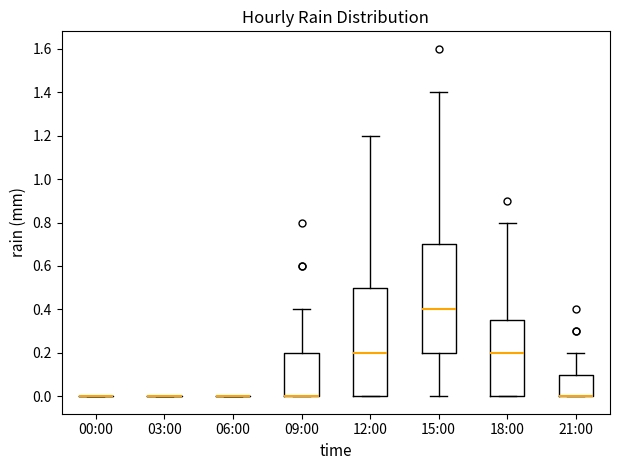

Reading left to right, transcribe this box plot: for each box, give where its median line is, the range the box spans, and where its two whiskers end, as read against the y-axis. The values are not printed on the chart, so give them approximately, as read against the axis.

00:00: box collapsed to a line at 0.00, whiskers 0.00 to 0.00
03:00: box collapsed to a line at 0.00, whiskers 0.00 to 0.00
06:00: box collapsed to a line at 0.00, whiskers 0.00 to 0.00
09:00: median 0.00 (drawn on the box's lower edge), box 0.00 to 0.20, whiskers 0.00 to 0.40
12:00: median 0.20, box 0.00 to 0.50, whiskers 0.00 to 1.20
15:00: median 0.40, box 0.20 to 0.70, whiskers 0.00 to 1.40
18:00: median 0.20, box 0.00 to 0.36, whiskers 0.00 to 0.80
21:00: median 0.00 (drawn on the box's lower edge), box 0.00 to 0.10, whiskers 0.00 to 0.20